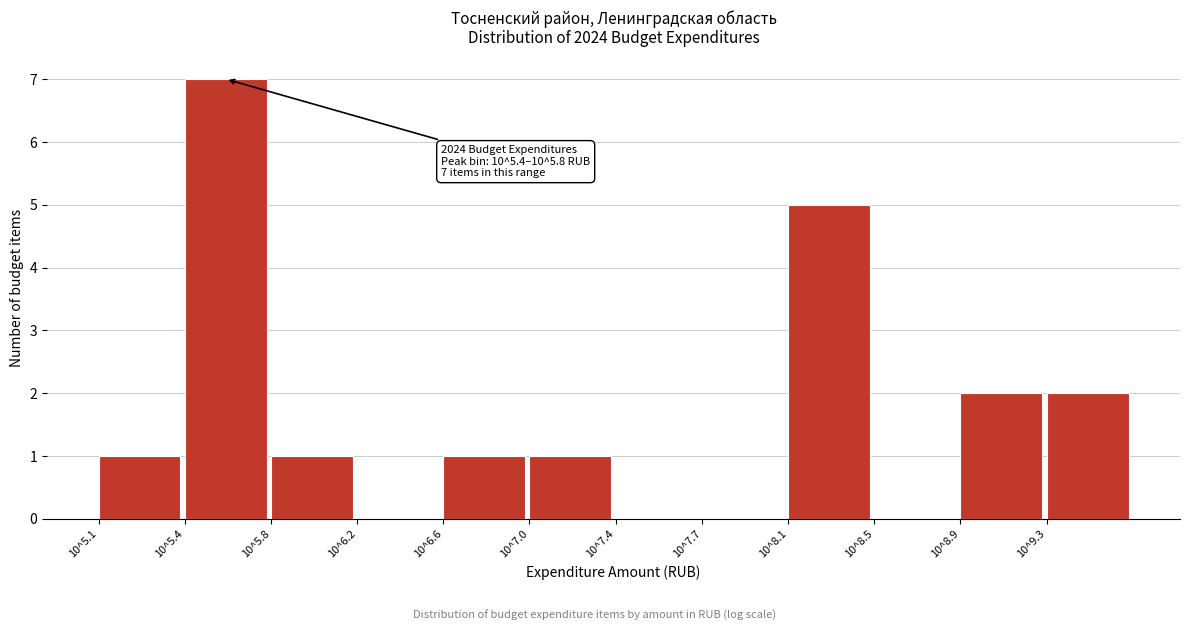

Reading left to right, extract all data points from this chart.

10^5.1=1	10^5.4=7	10^5.8=1	10^6.2=0	10^6.6=1	10^7.0=1	10^7.4=0	10^7.7=0	10^8.1=5	10^8.5=0	10^8.9=2	10^9.3=2